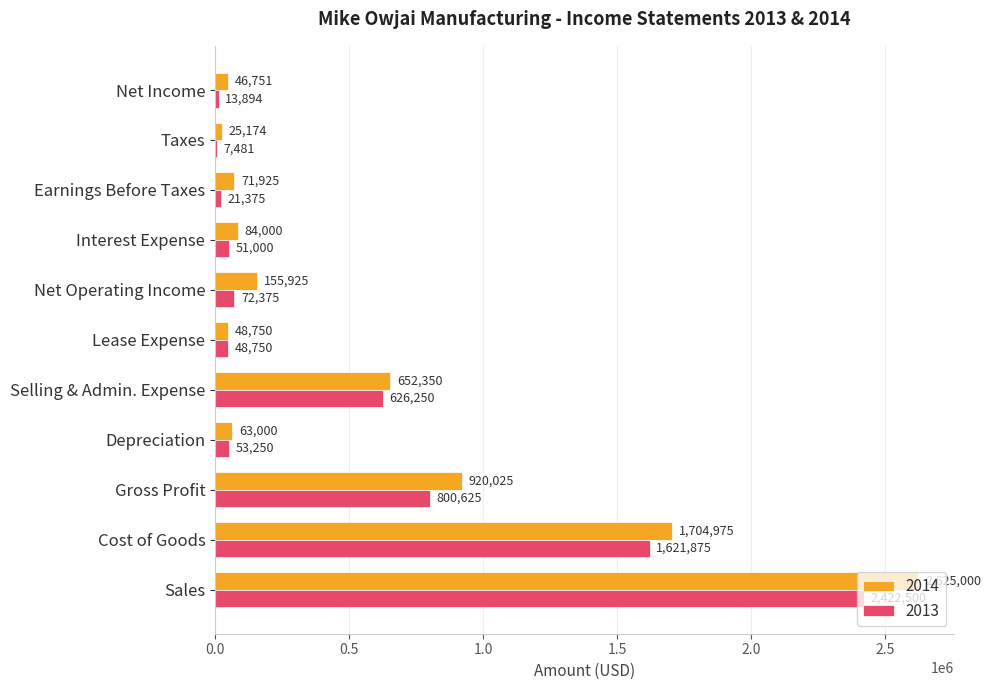

Which series has the widest spread of values?

2014